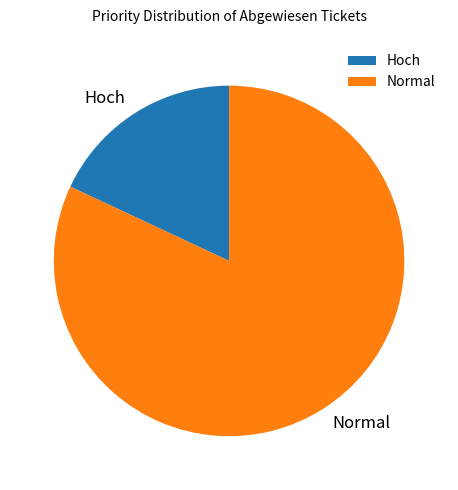

Is it true that Normal is 82% of the pie?

True